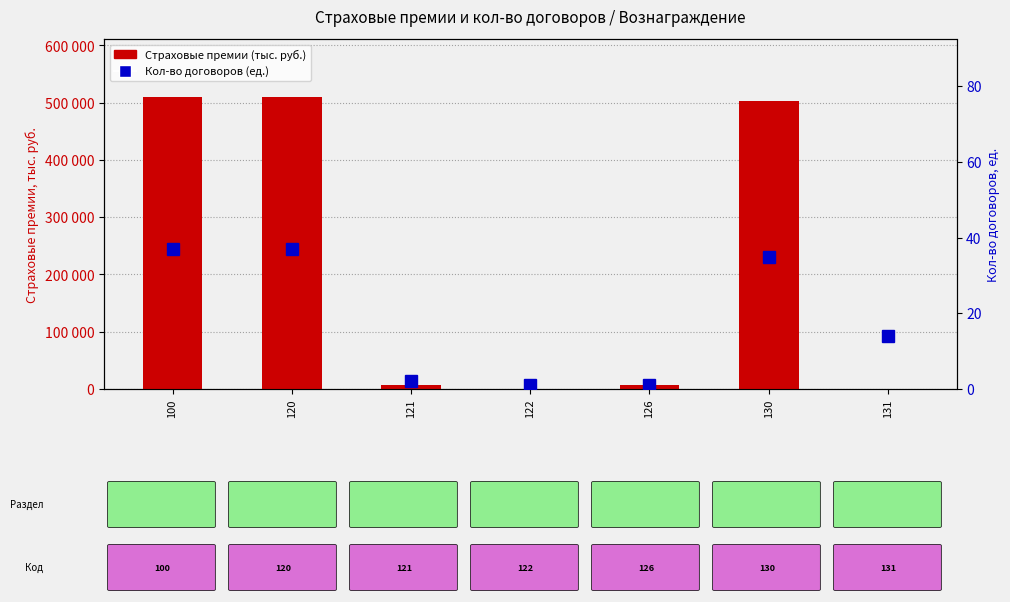

Reading right to left, list all the values displayed in this chart.

Страховые премии (тыс. руб.): 796	502910	6275	190	6465	509375	509375
Кол-во договоров (ед.): 14	35	1	1	2	37	37